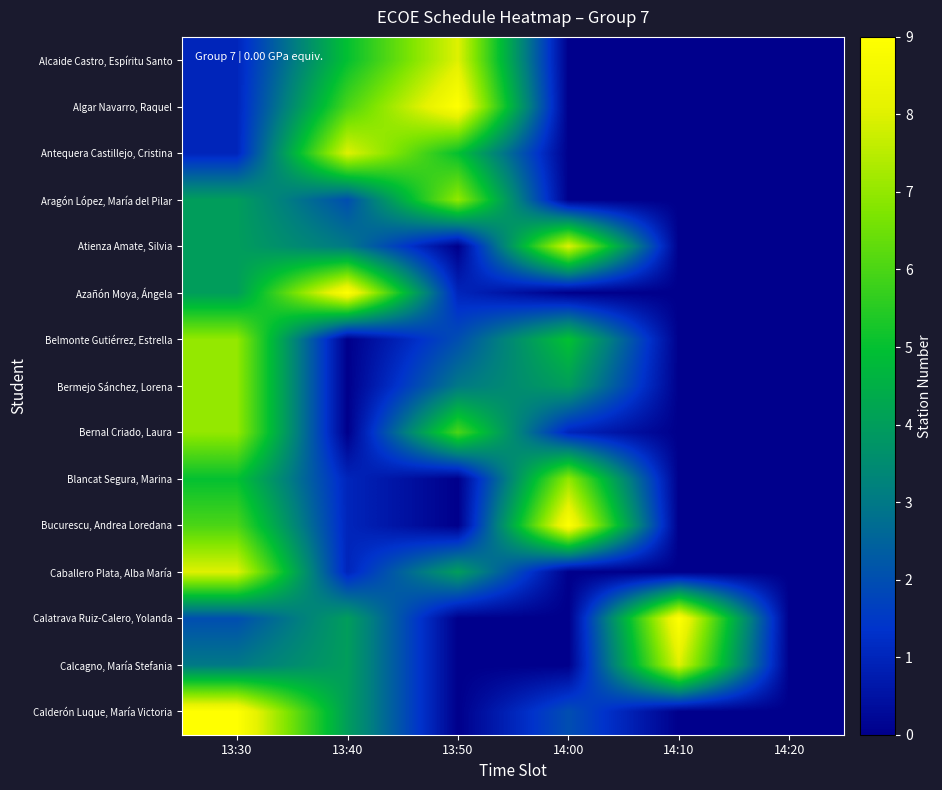

Which has a higher value, 13:30 or 14:00?

13:30